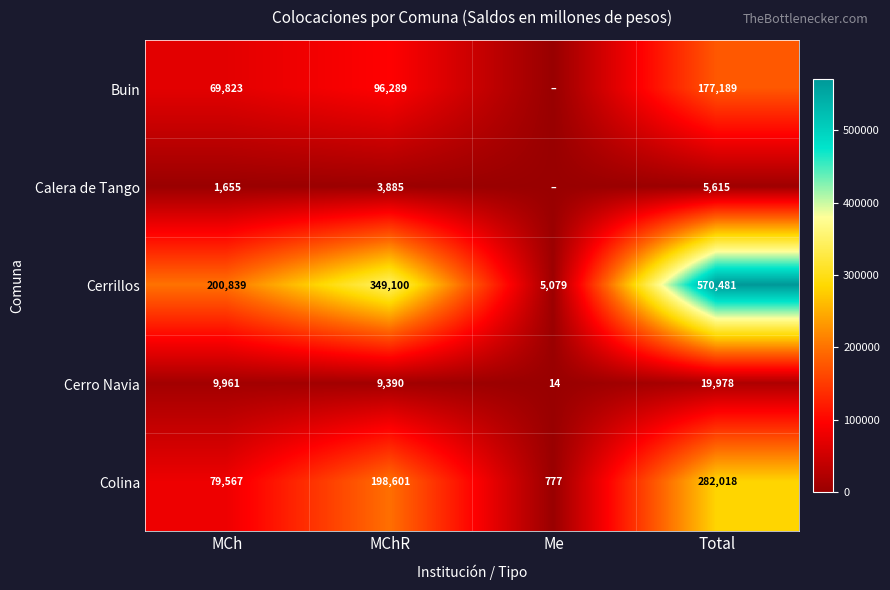

What is the difference between the second highest and minimum values in the Colina series?

197824.6